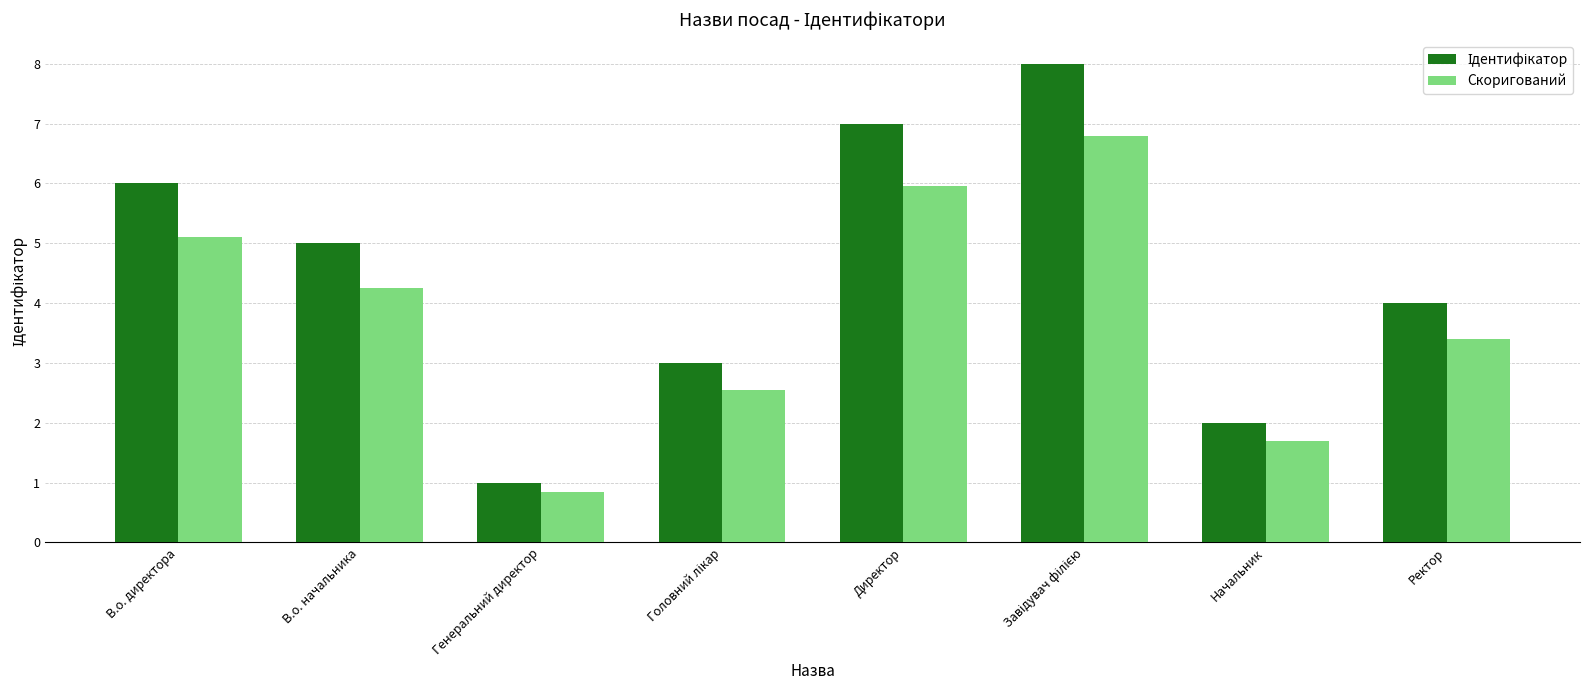

How many values in the Скоригований series are below 4?

4